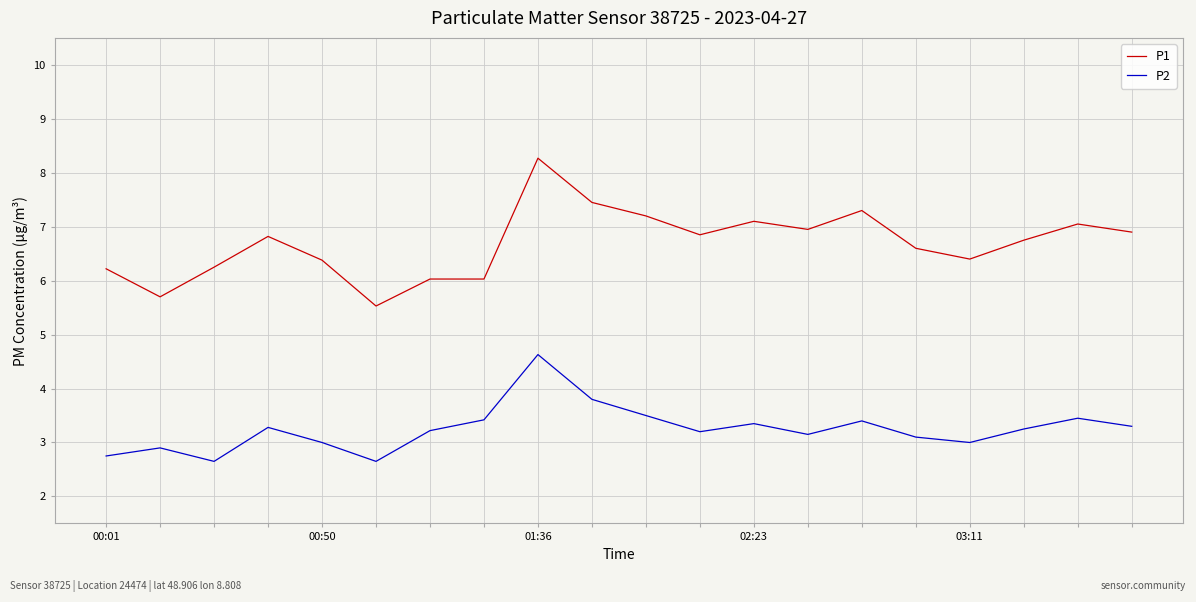

True or false: P1 and P2 intersect in this chart.

False